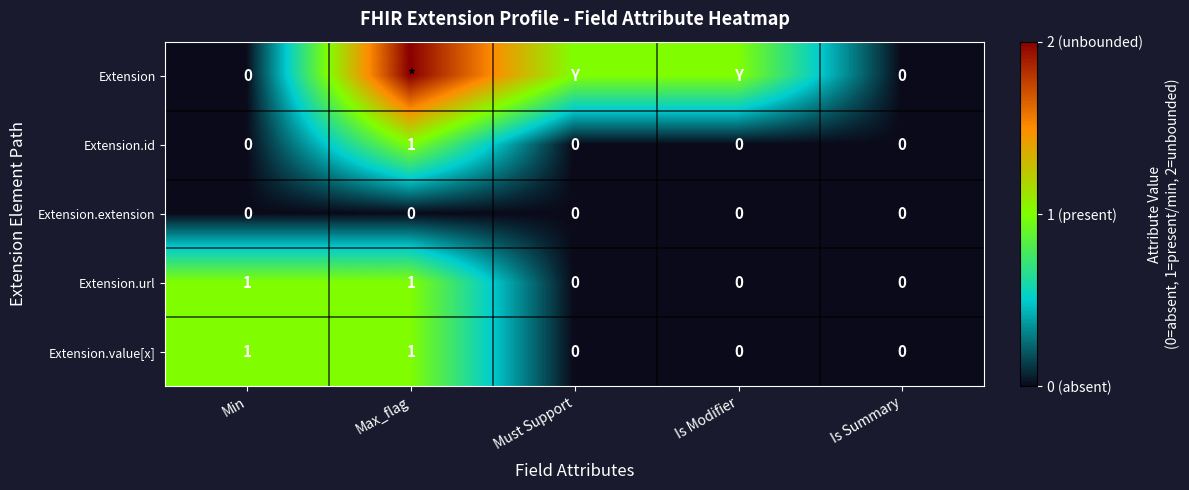

True or false: Extension.value[x] has a value of 1 at Min.

True